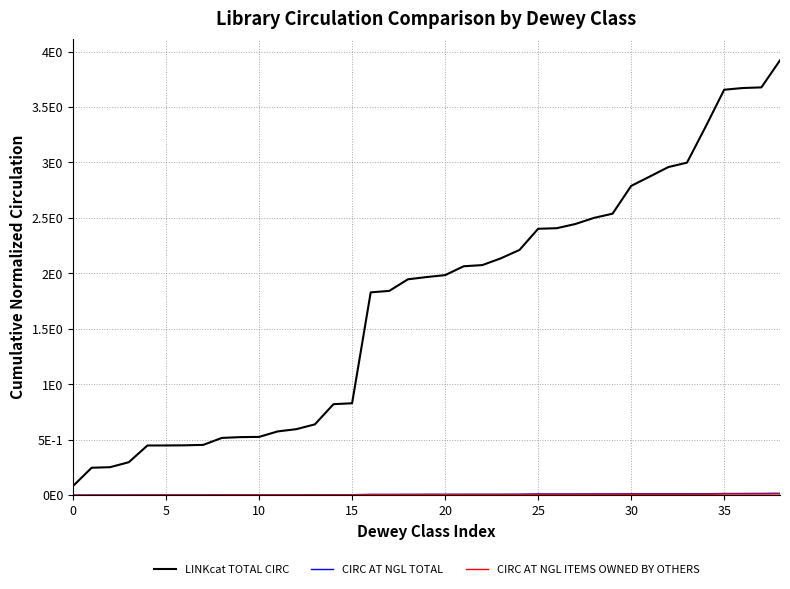

Does the chart display data point markers on the line(s)?

No